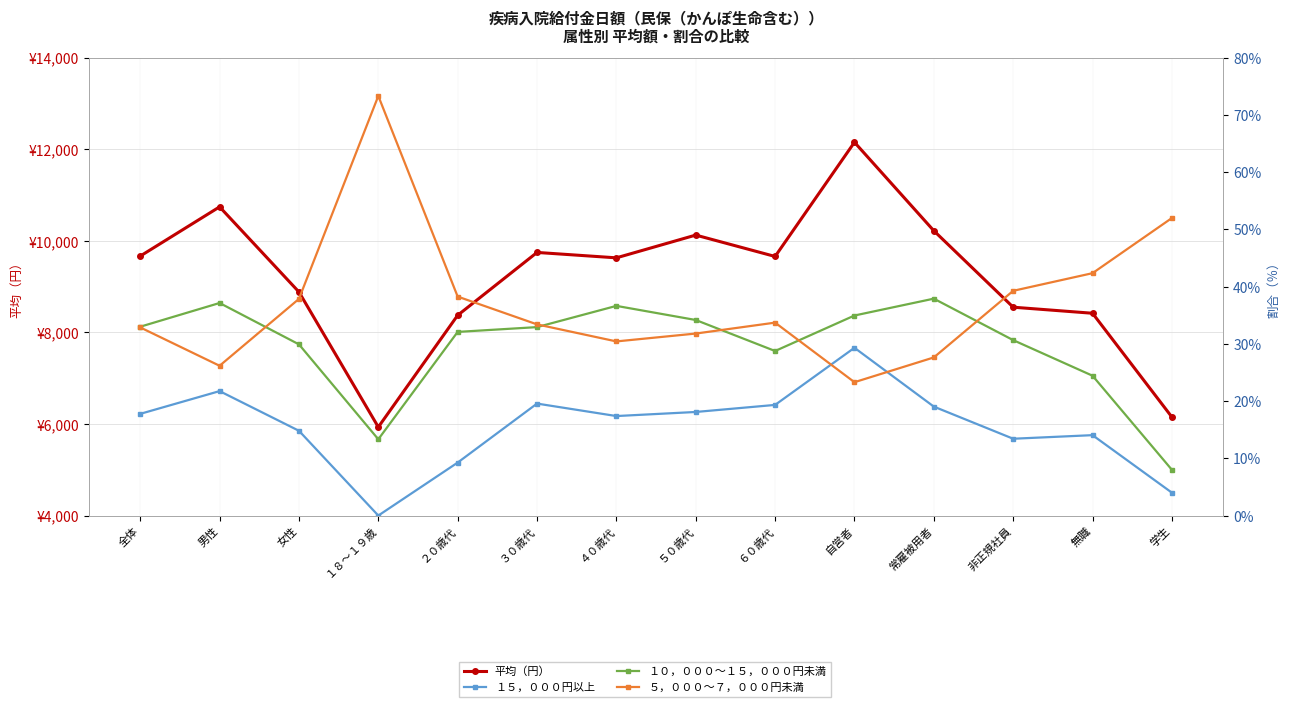

What is the greatest value displayed?

12155.2